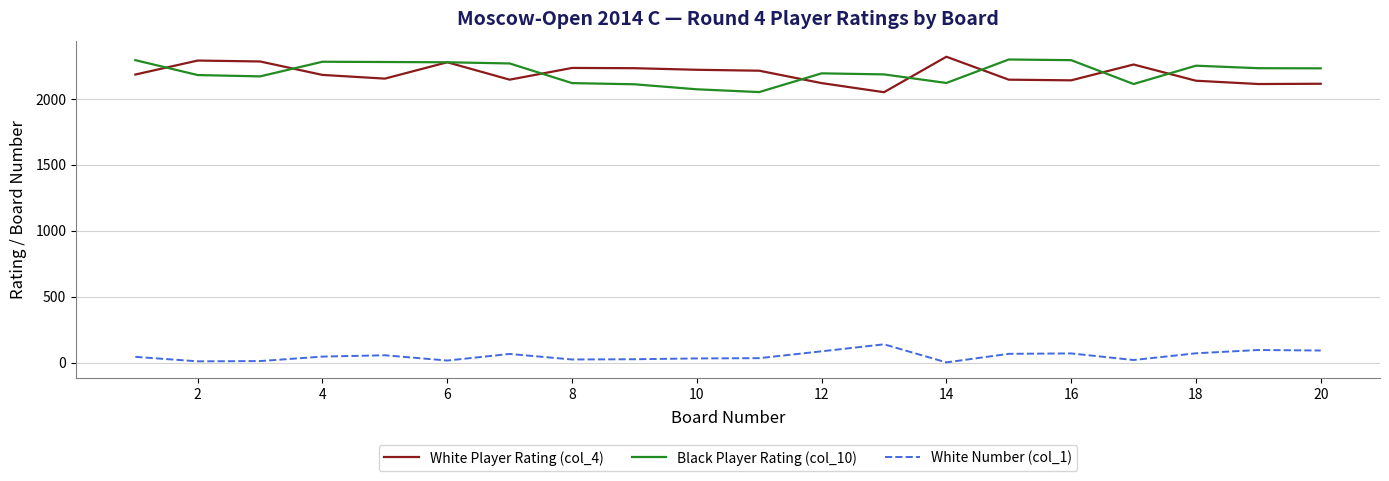

True or false: Black Player Rating (col_10) and White Number (col_1) cross at least once.

False